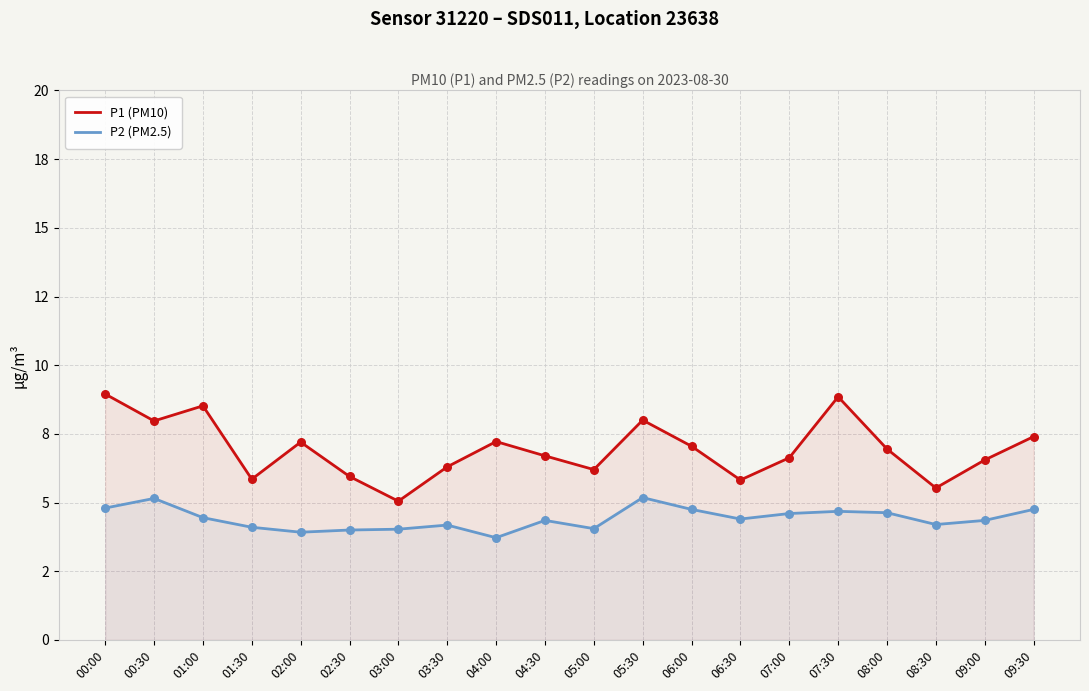

Which series has the largest Y range (max minus min)?

P1 (PM10)